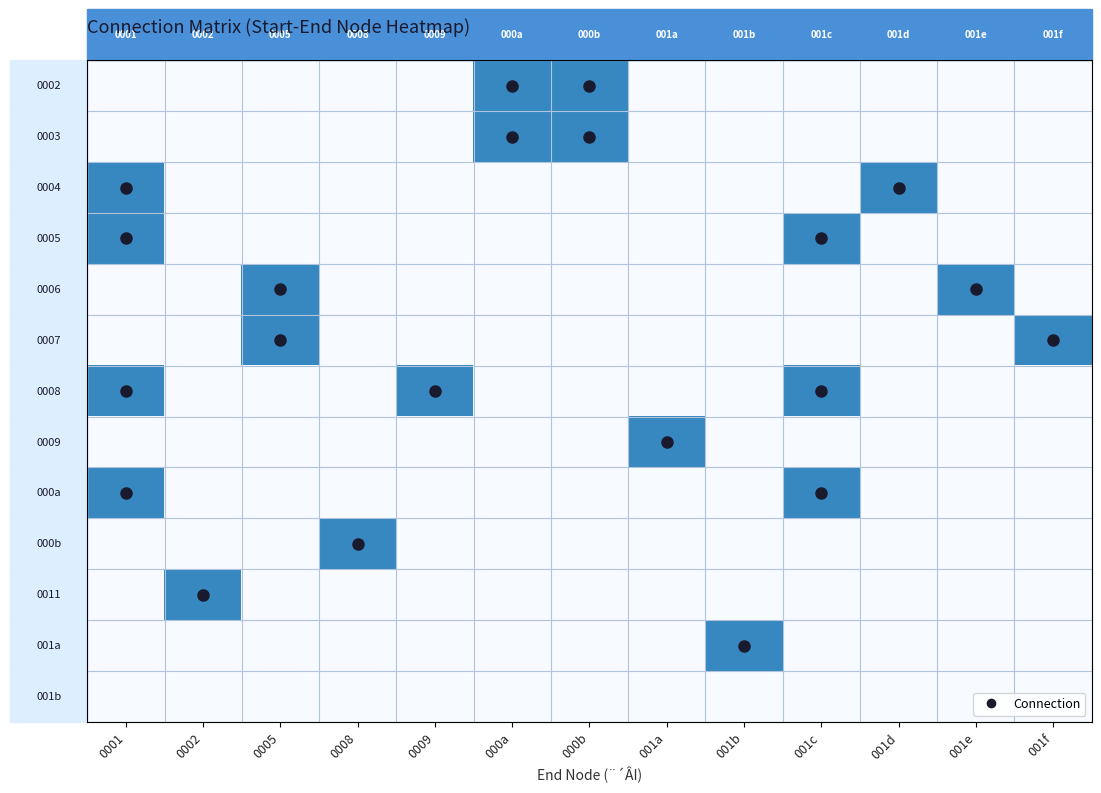

List the labels in order of 0007 value, smallest first.

0001, 0002, 0008, 0009, 000a, 000b, 001a, 001b, 001c, 001d, 001e, 0005, 001f